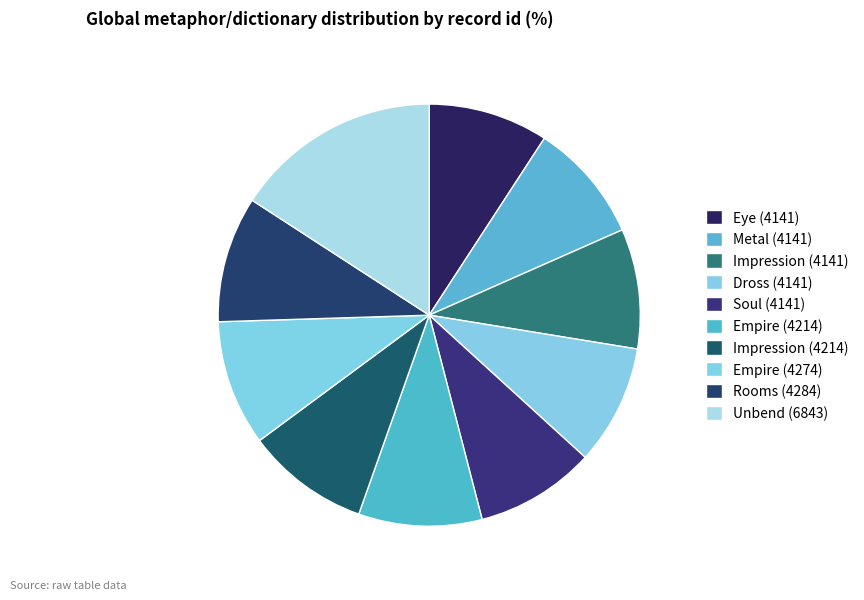

How many segments does this pie chart have?

10